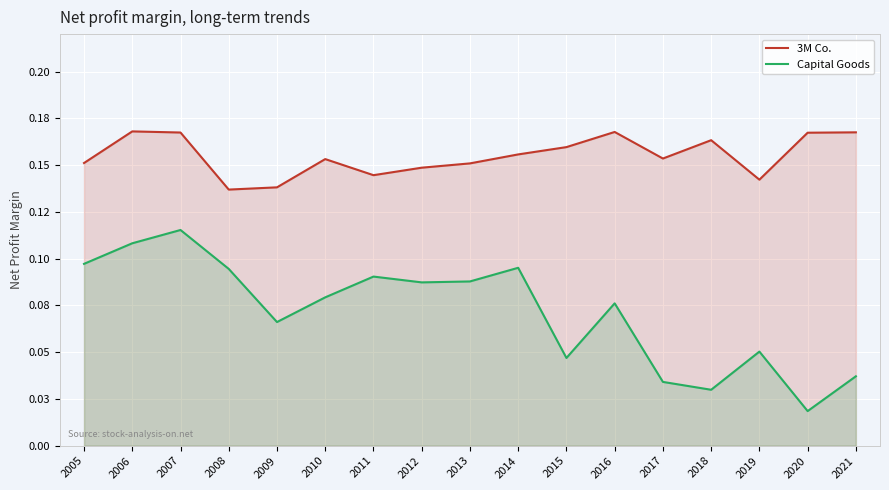

Reading left to right, extract all data points from this chart.

3M Co.: 0.2	0.2	0.2	0.1	0.1	0.2	0.1	0.1	0.2	0.2	0.2	0.2	0.2	0.2	0.1	0.2	0.2
Capital Goods: 0.1	0.1	0.1	0.1	0.1	0.1	0.1	0.1	0.1	0.1	0.0	0.1	0.0	0.0	0.1	0.0	0.0